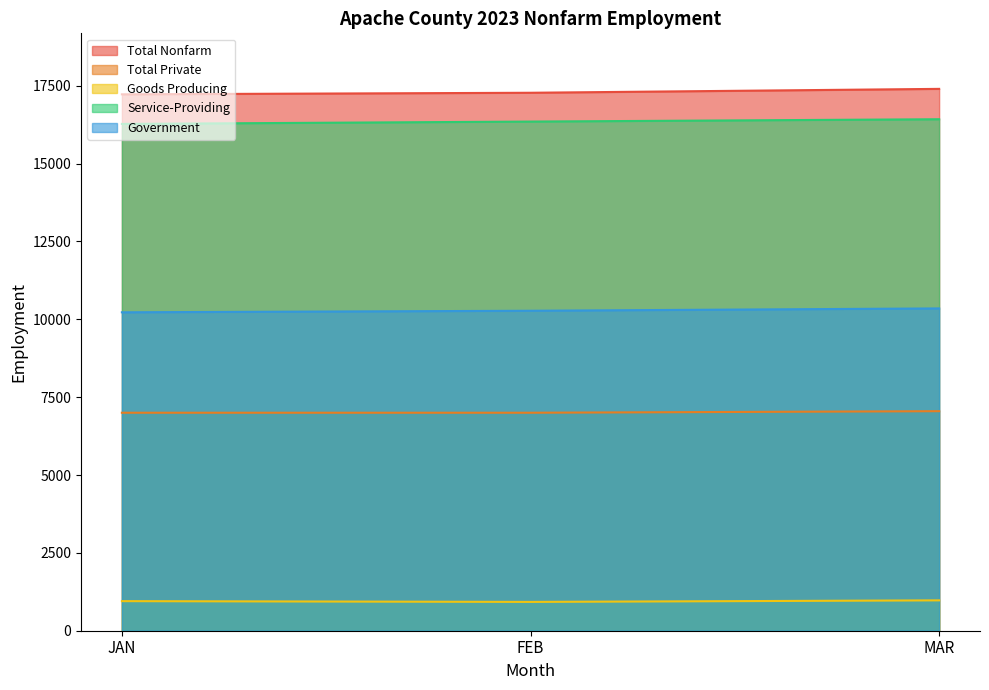

Which series changed the most between JAN and MAR?

Total Nonfarm